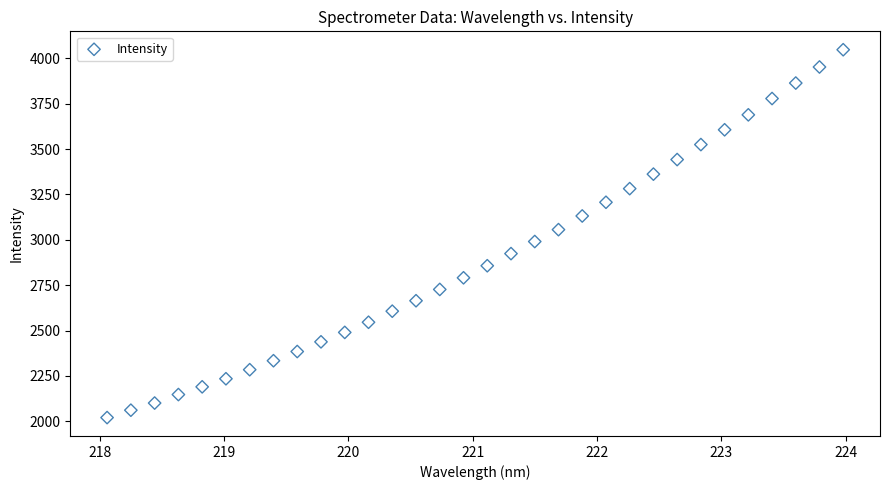

What is the range of Y values (max minus min)?

2028.0